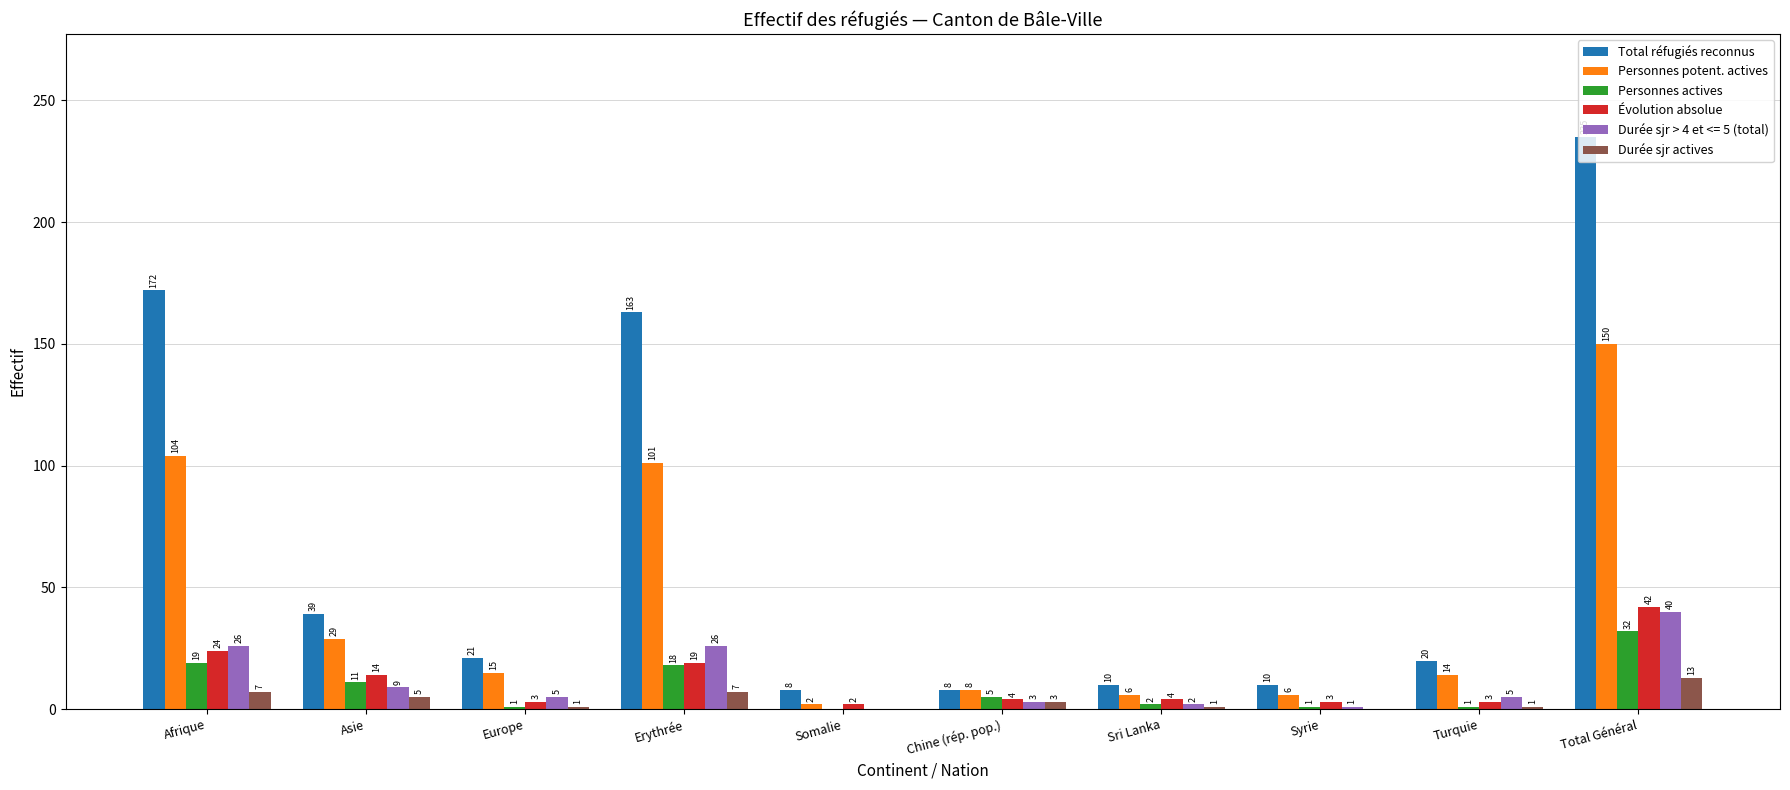

How many series are shown in this chart?

6